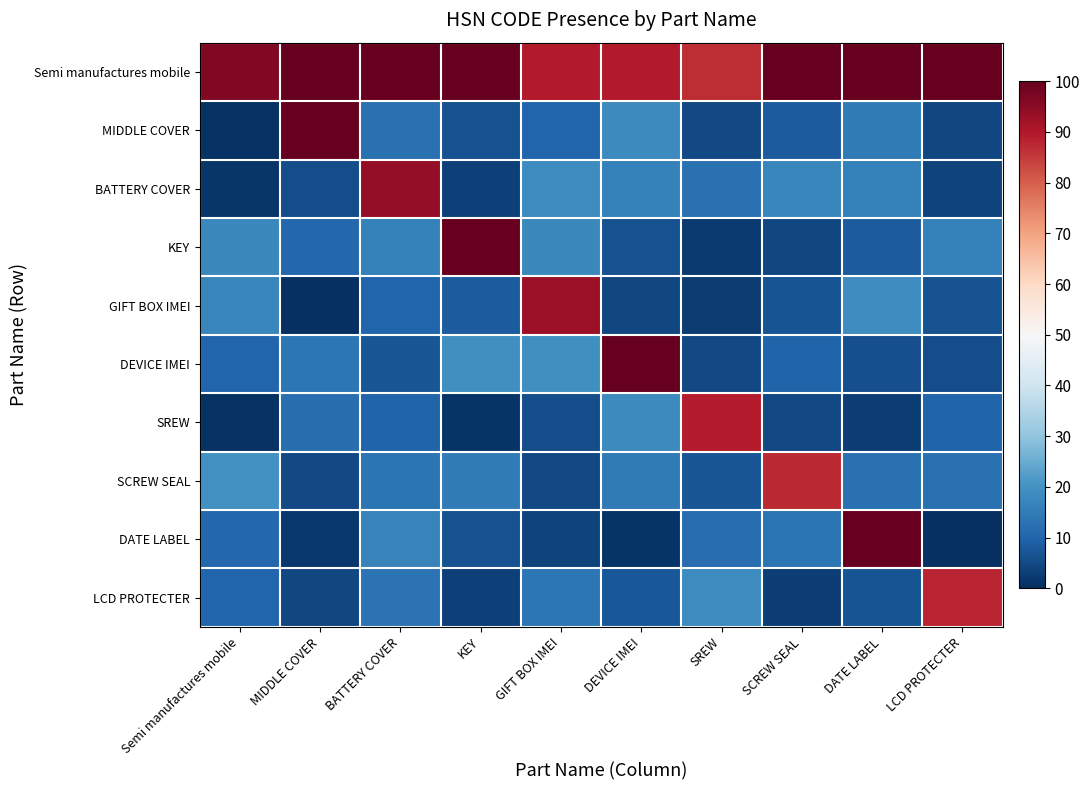

Which series has the largest range (max minus min)?

DATE LABEL